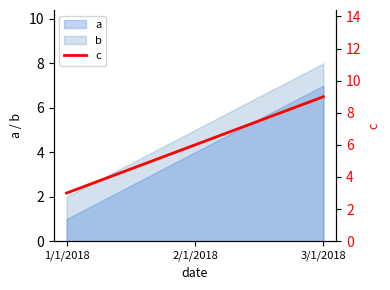

Is it true that the value at 2/1/2018 is 2?

False